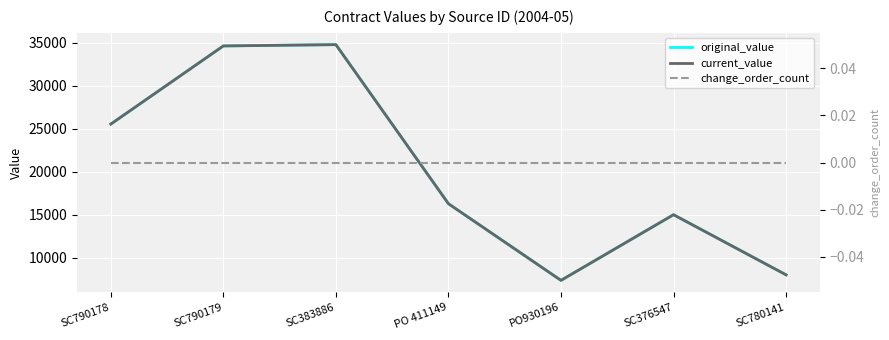

What position from the right is SC790178?

7